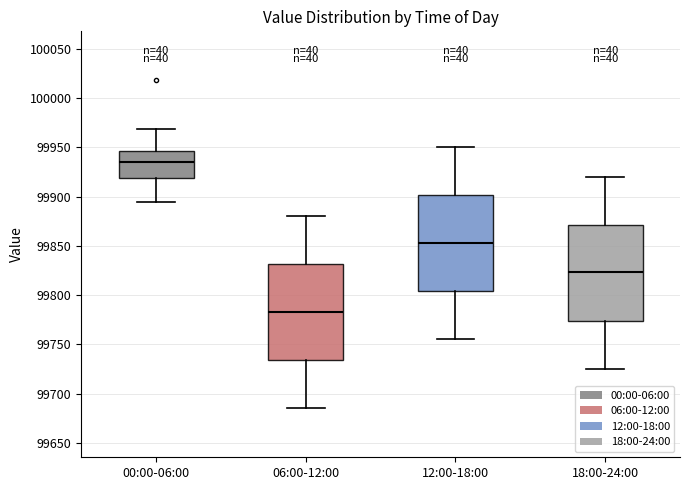

Where does the upper whisker of the box for 18:00-24:00 end on the y-axis? The values are not printed on the chart, so give them approximately, as read against the axis.

99920